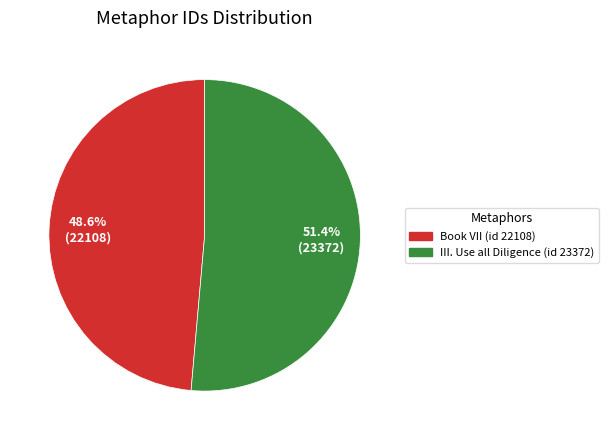

Which slice is the largest?

III. Use all Diligence (id 23372)